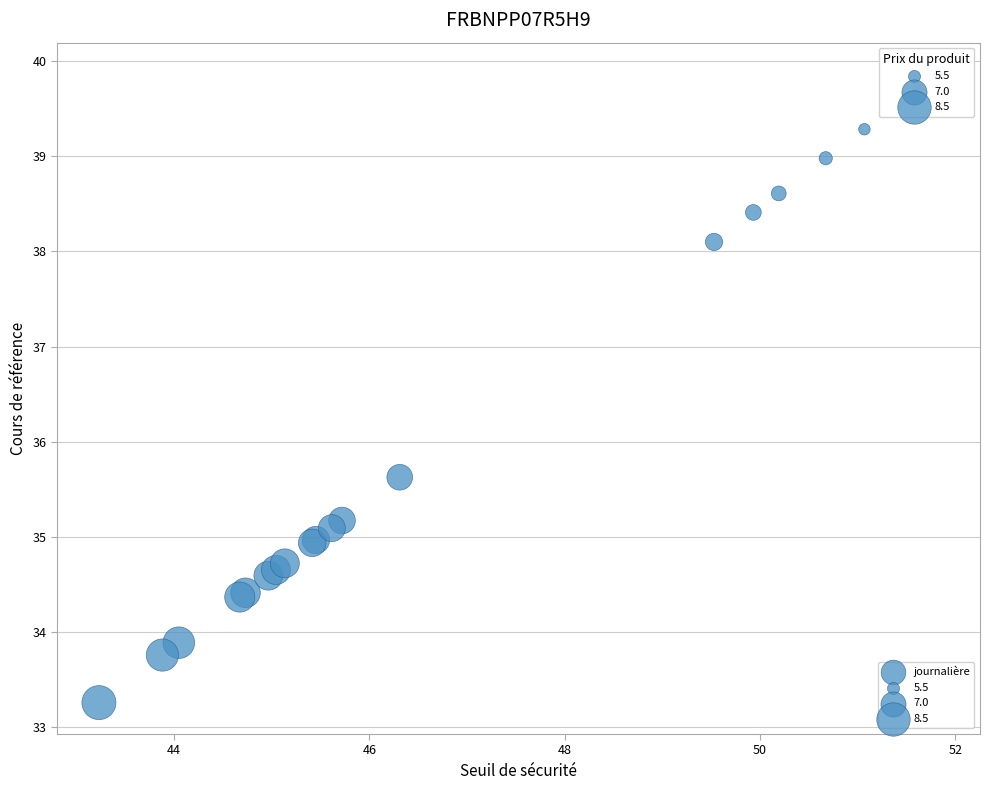

What Y value in the scatter plot is closest to 36?

35.6